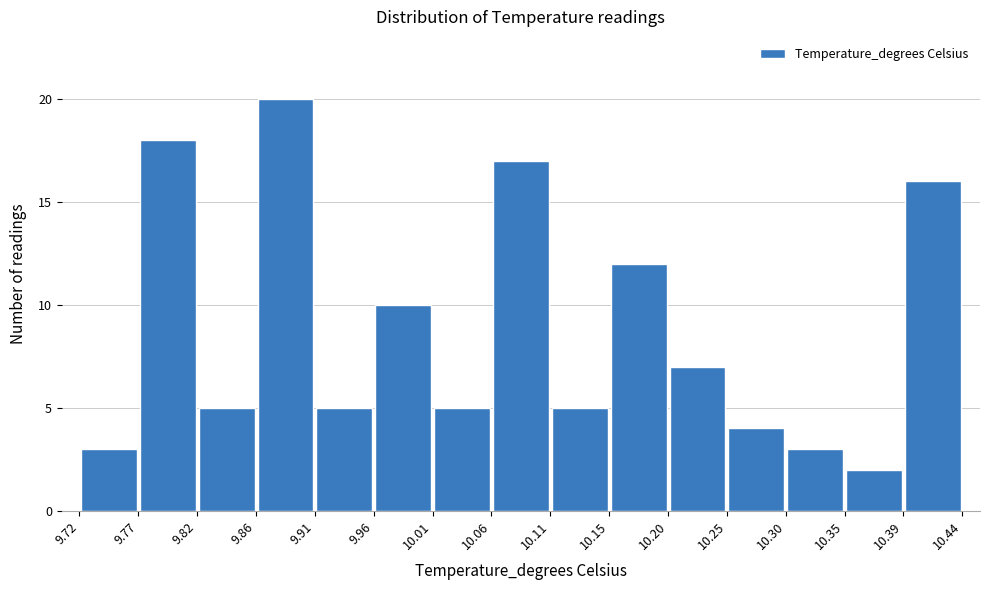

Reading left to right, transcribe this chart: for each bar, give the range it covers on the x-axis and its height. The values are not printed on the chart, so give them approximately, as read against the axis.

9.72 to 9.77: 3
9.77 to 9.82: 18
9.82 to 9.86: 5
9.86 to 9.91: 20
9.91 to 9.96: 5
9.96 to 10.01: 10
10.01 to 10.06: 5
10.06 to 10.11: 17
10.11 to 10.15: 5
10.15 to 10.20: 12
10.20 to 10.25: 7
10.25 to 10.30: 4
10.30 to 10.35: 3
10.35 to 10.39: 2
10.39 to 10.44: 16